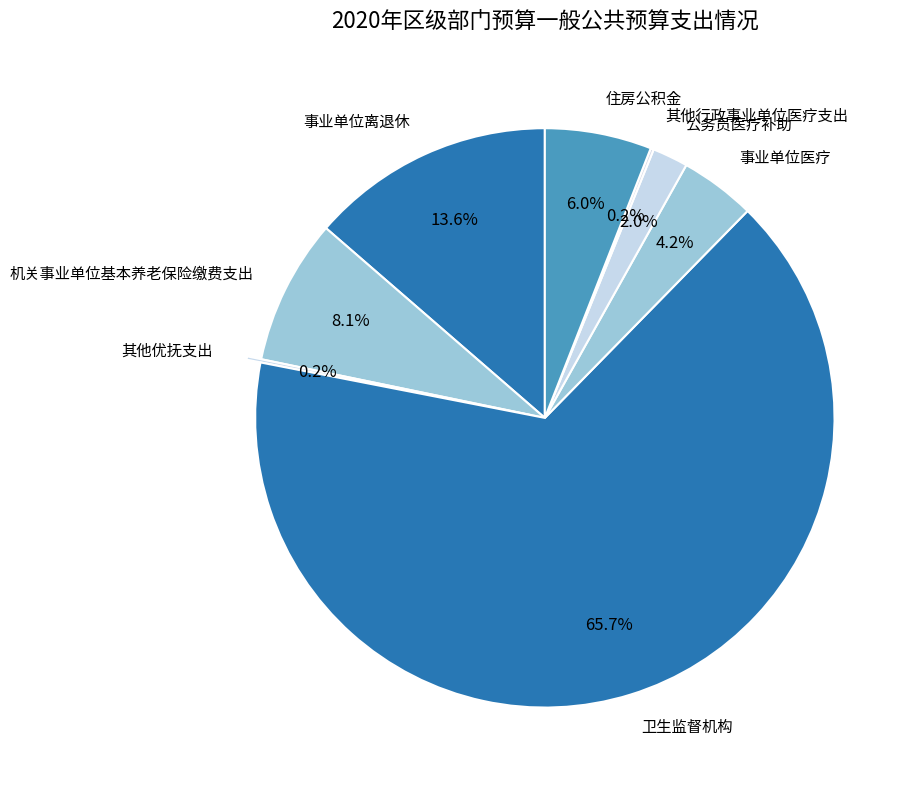

Which slice is the largest?

卫生监督机构